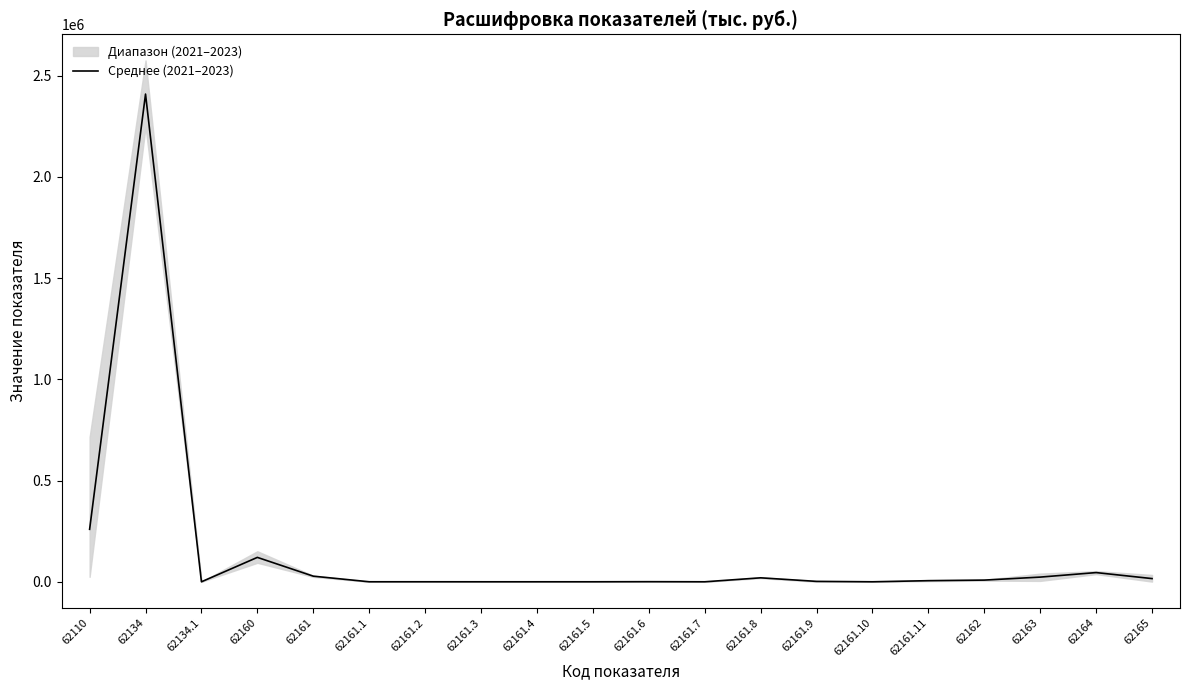

How many values exceed 5468?

10